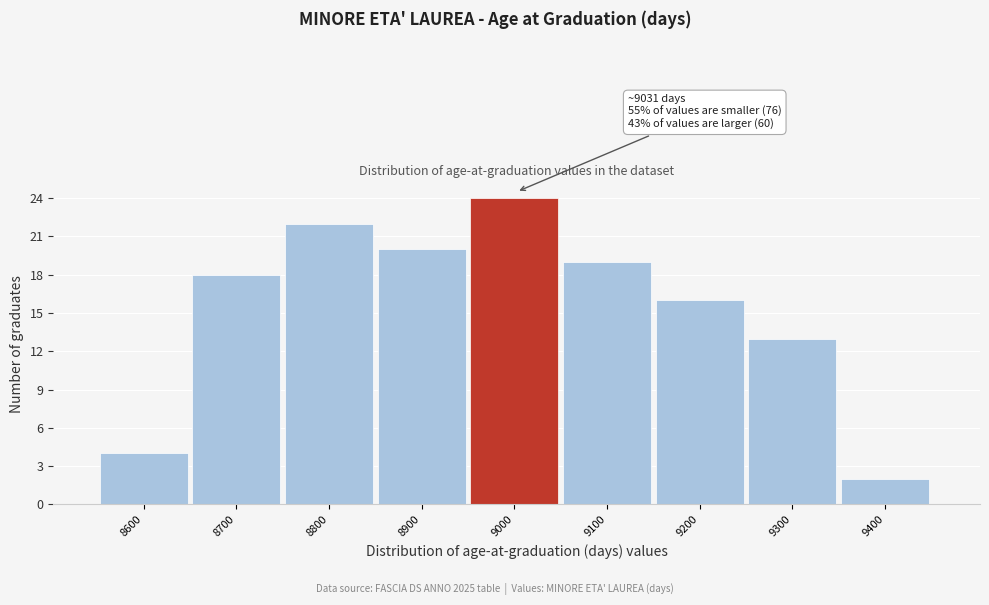

Reading left to right, transcribe all the data shown in this chart.

8600=4	8700=18	8800=22	8900=20	9000=24	9100=19	9200=16	9300=13	9400=2